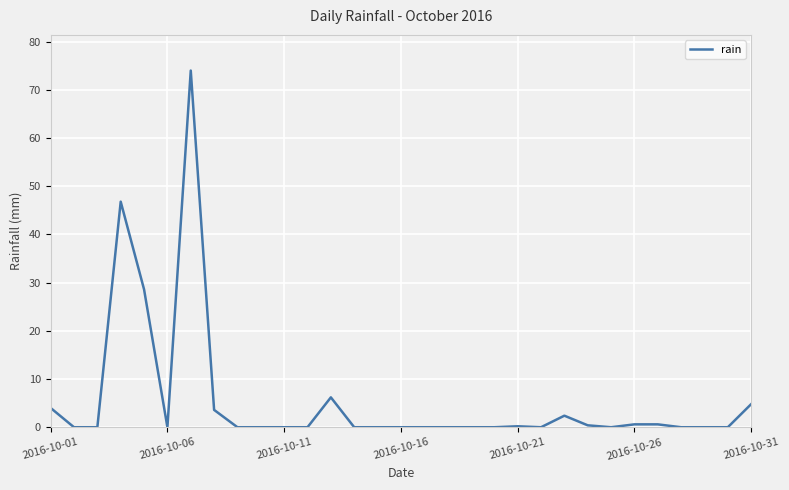

What is the greatest value displayed?

74.0